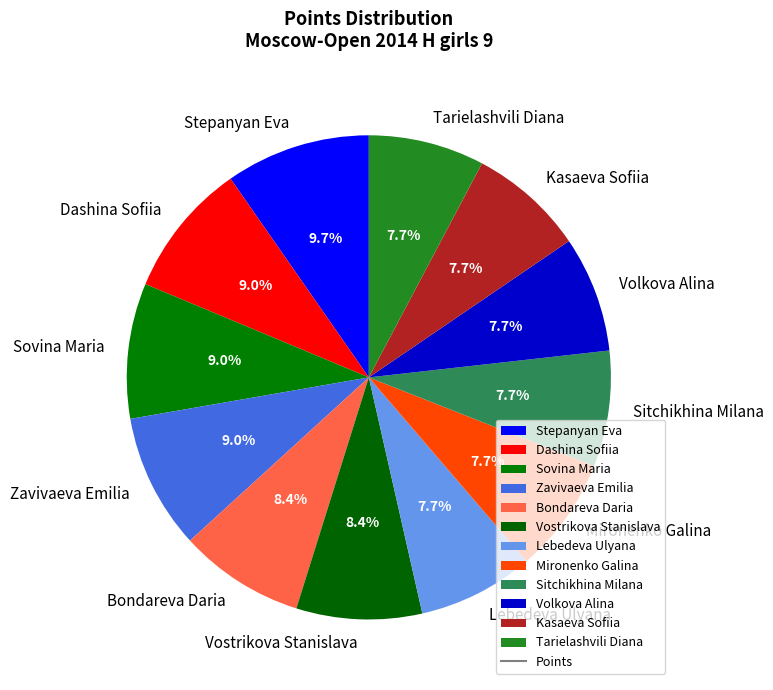

Between Mironenko Galina and Vostrikova Stanislava, which is larger?

Vostrikova Stanislava